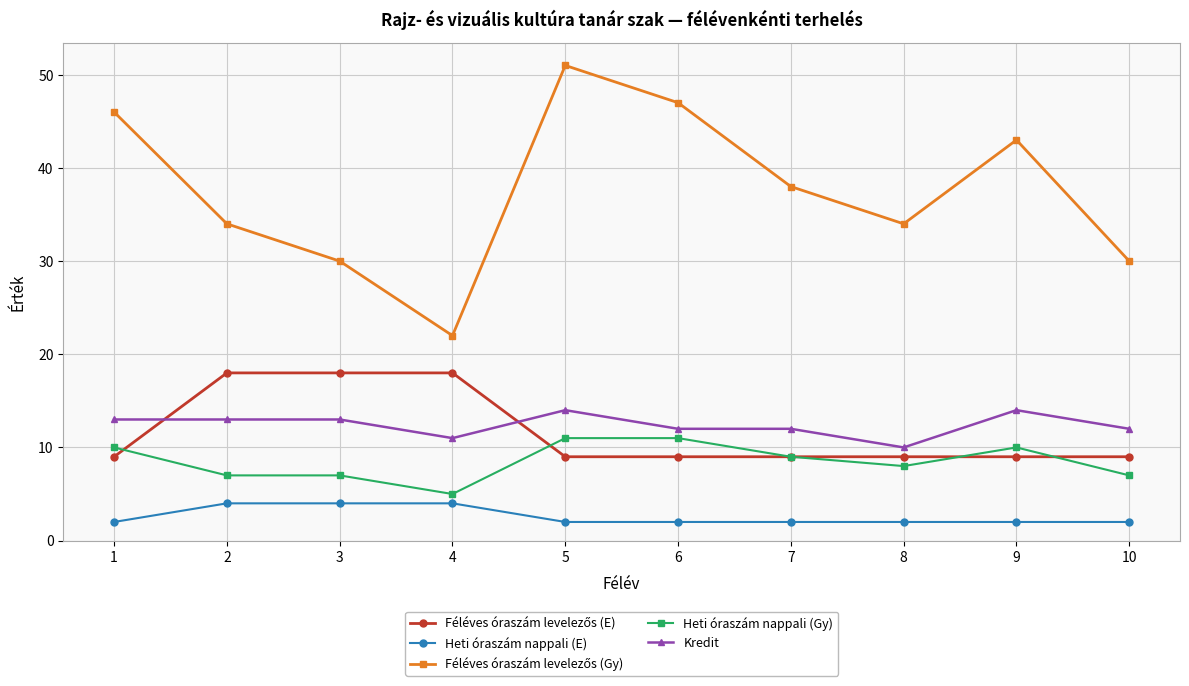

The value of Kredit at 9 is 14. True or false?

True